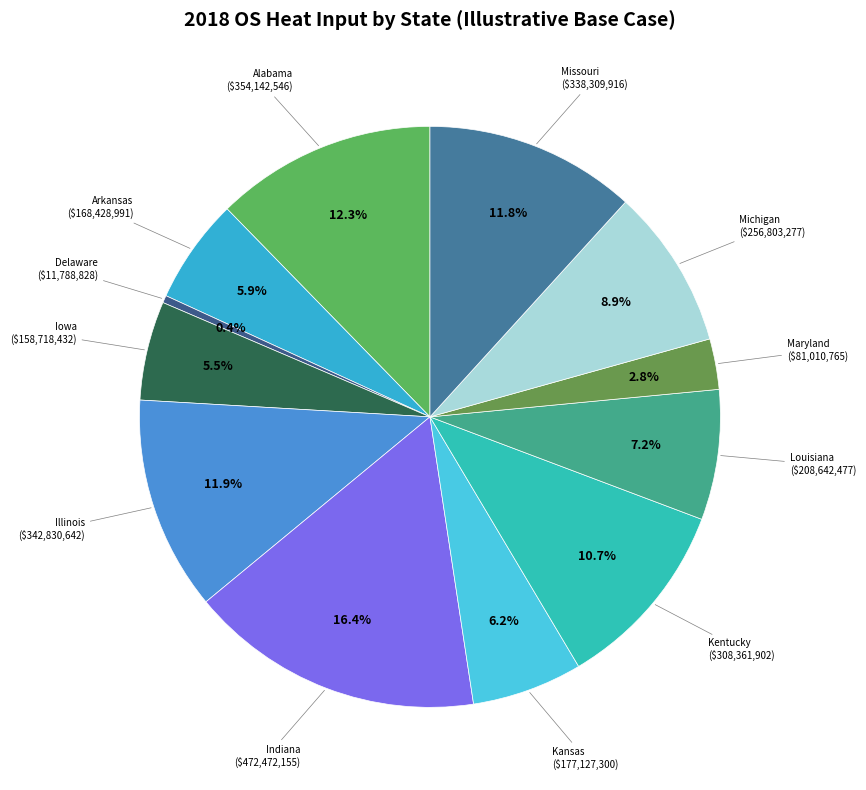

How many slices are in this pie chart?

12